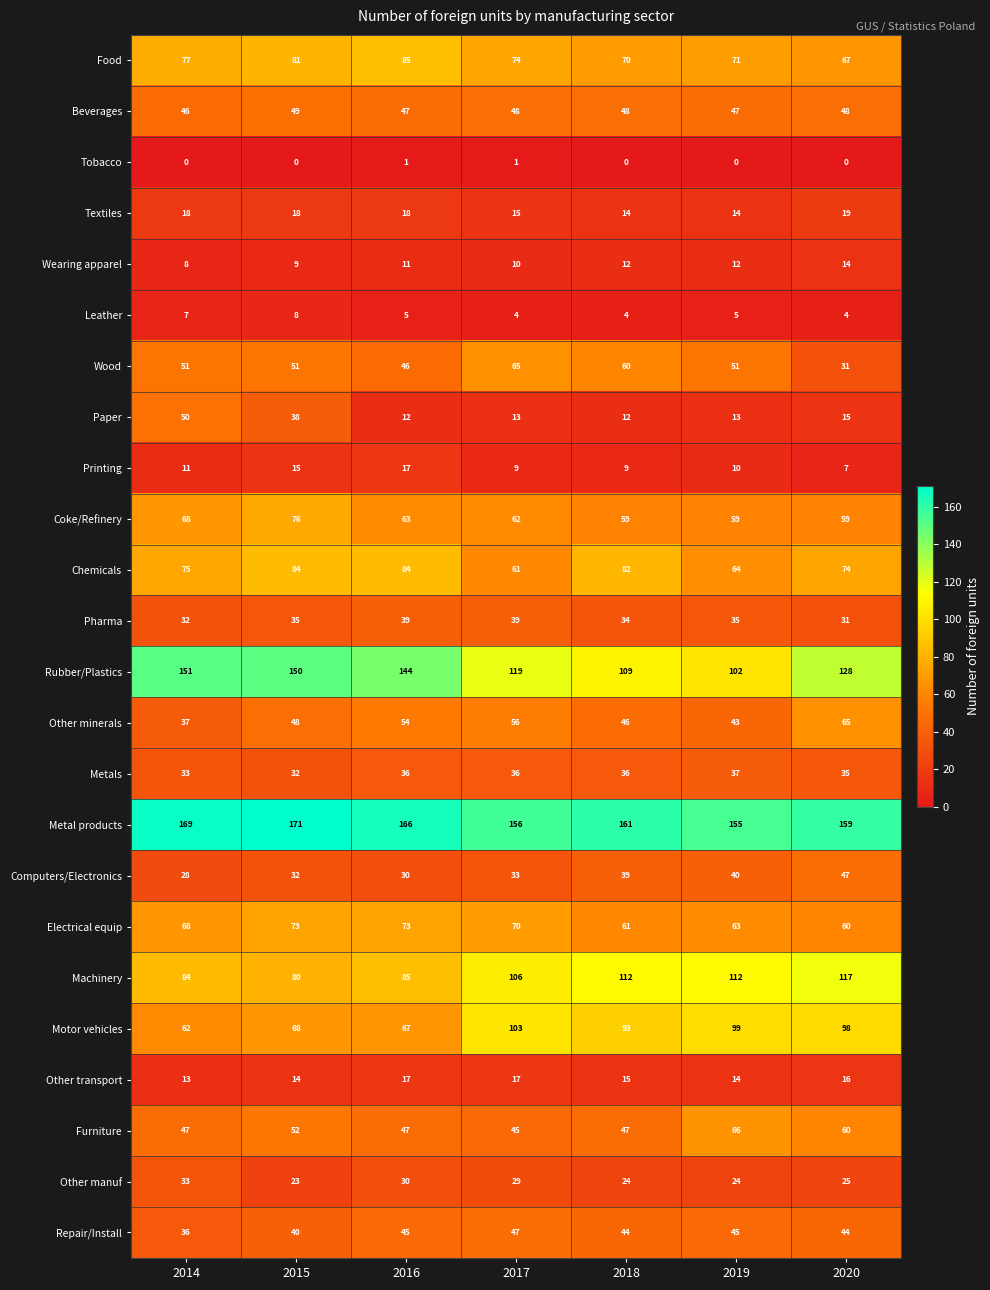

Count the Tobacco values in the range 0 to 1.

7